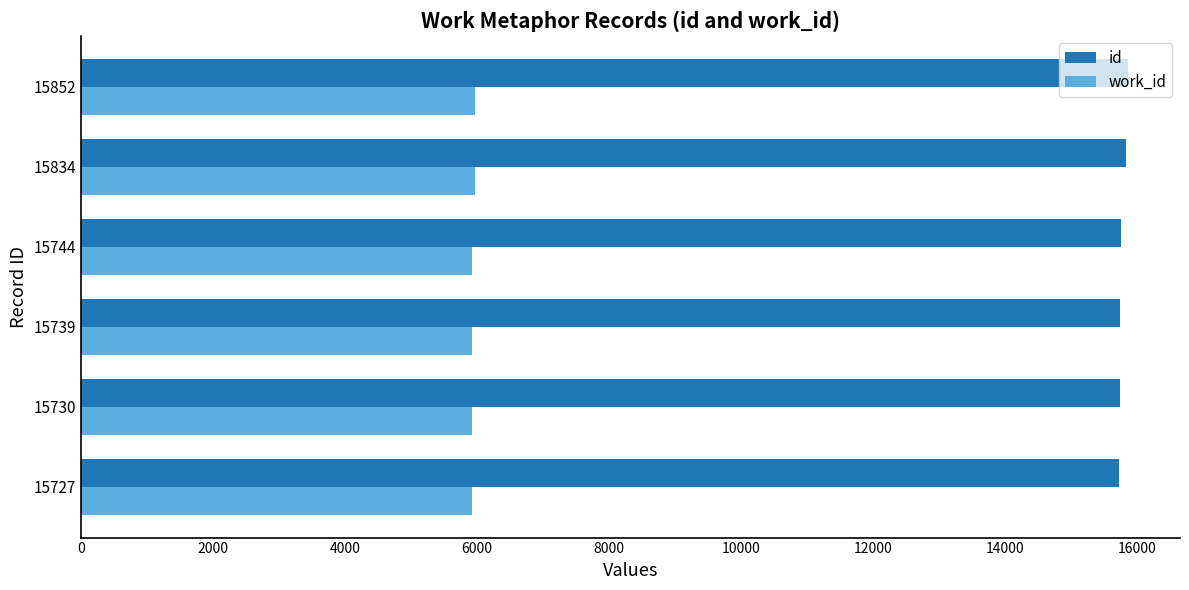

Which series has the largest total across all categories?

id